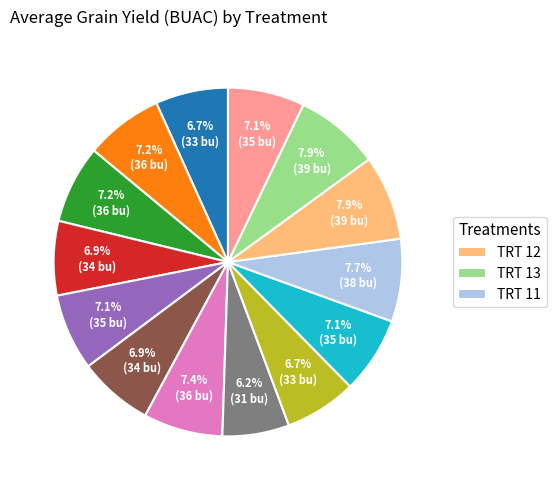

Does any single category account for the majority?

No